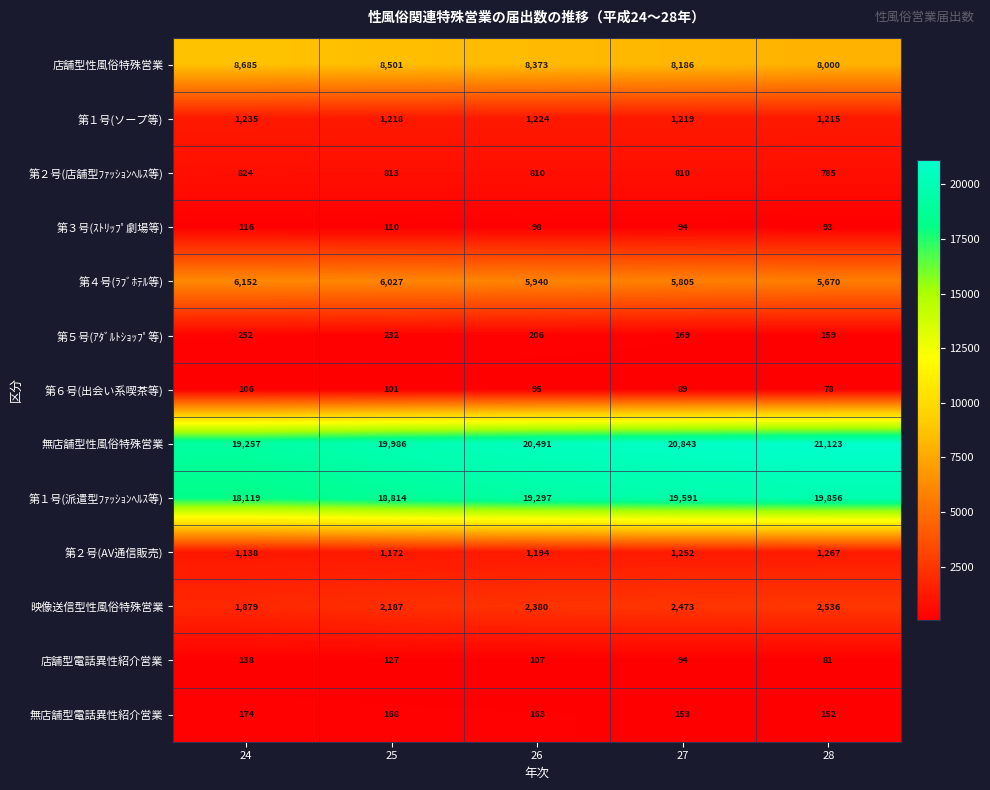

What is the difference between the maximum and minimum values in the 第１号(派遣型ﾌｧｯｼｮﾝﾍﾙｽ等) series?

1737